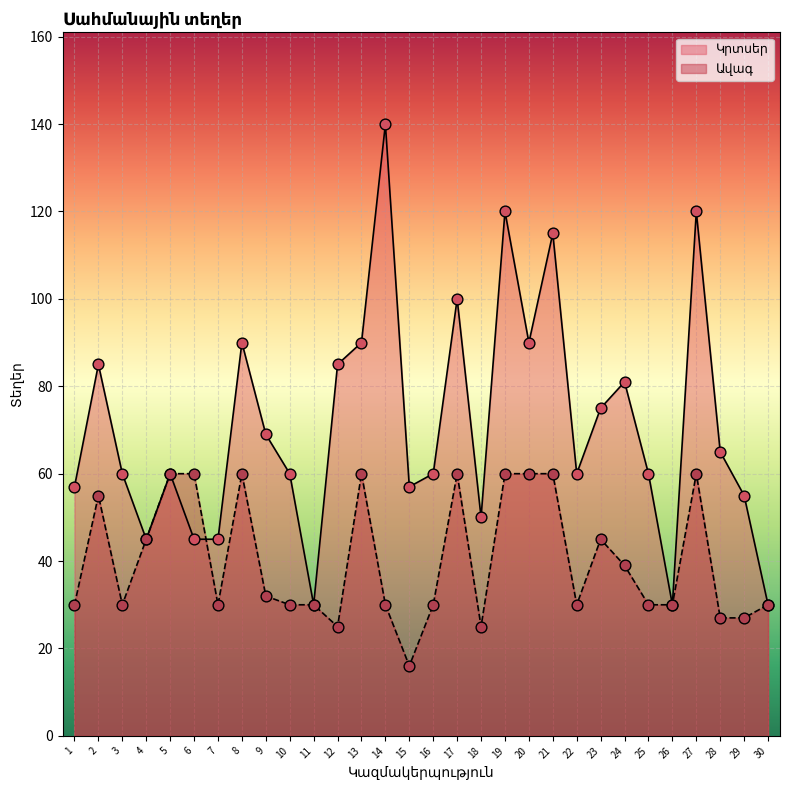

Is the value of Ավագ at 30 greater than the value of Կրտսեր at 3?

No